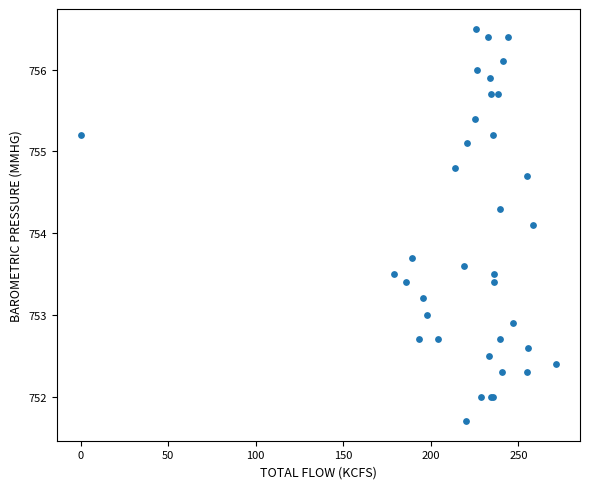

What Y value in the scatter plot is closest to 754?

754.1